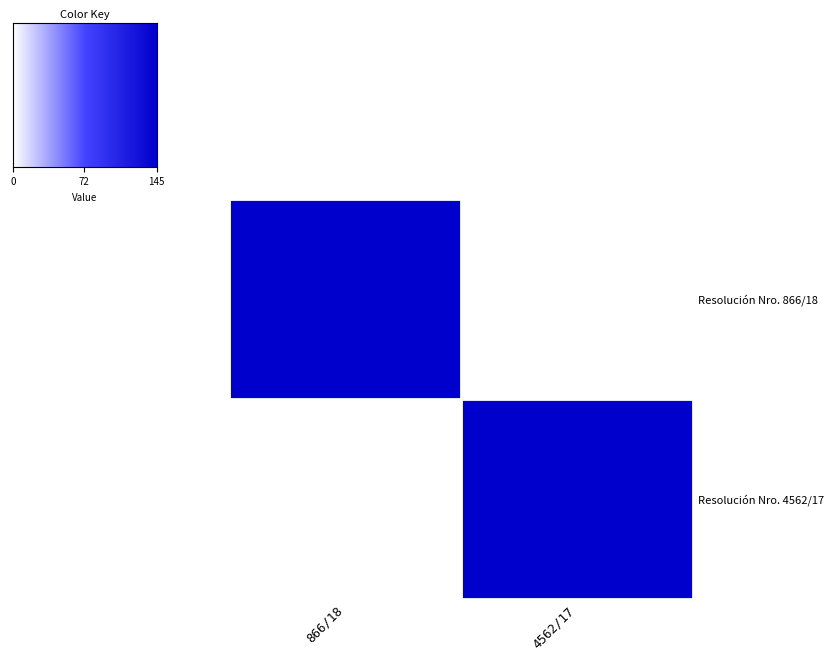

Which series has the largest range (max minus min)?

Resolución Nro. 866/18